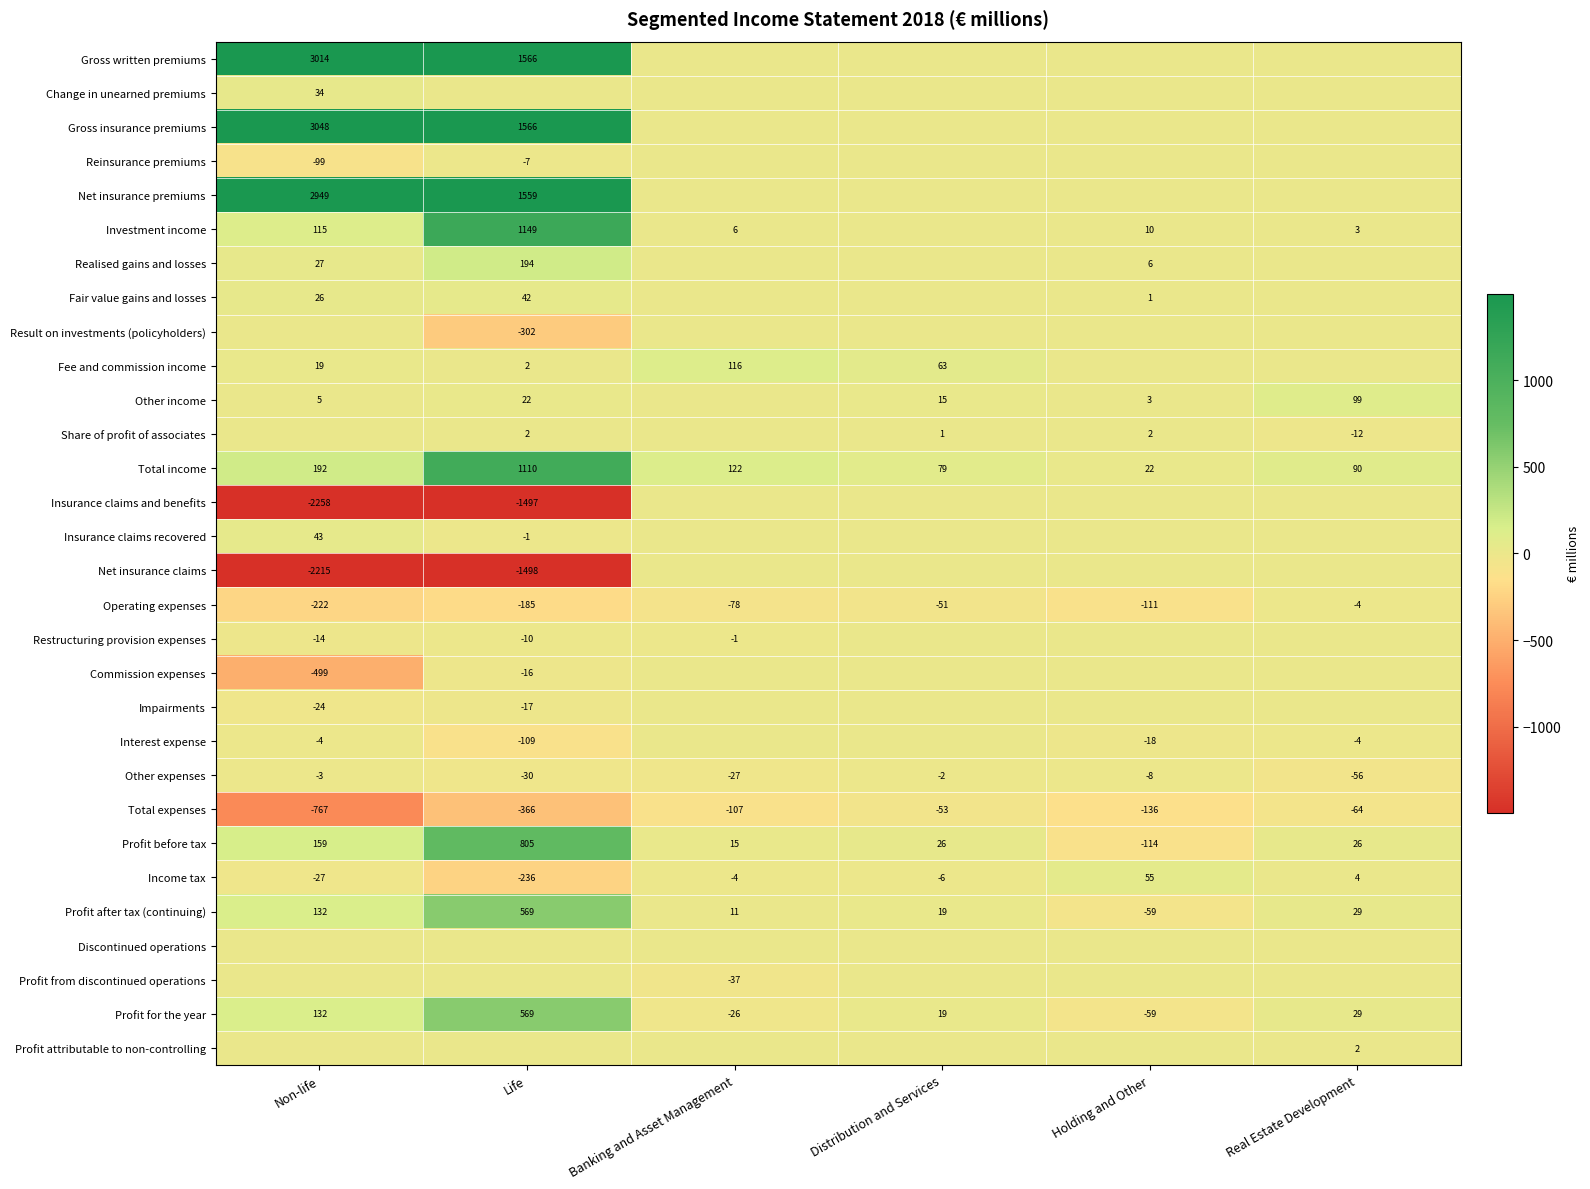

The value of Impairments at Non-life is -24. True or false?

True